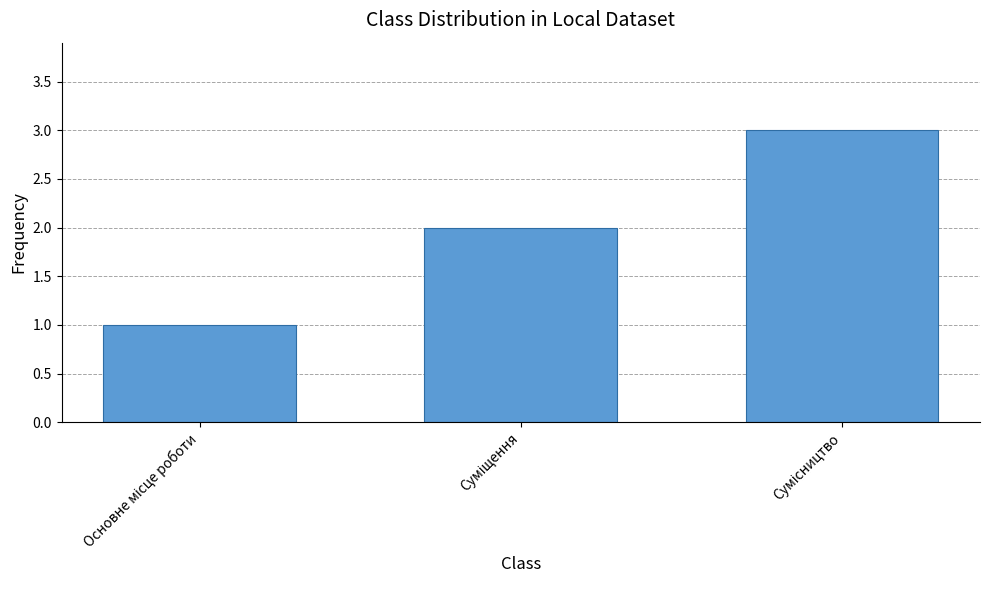

Are the bars grouped side by side (vs. stacked)?

No